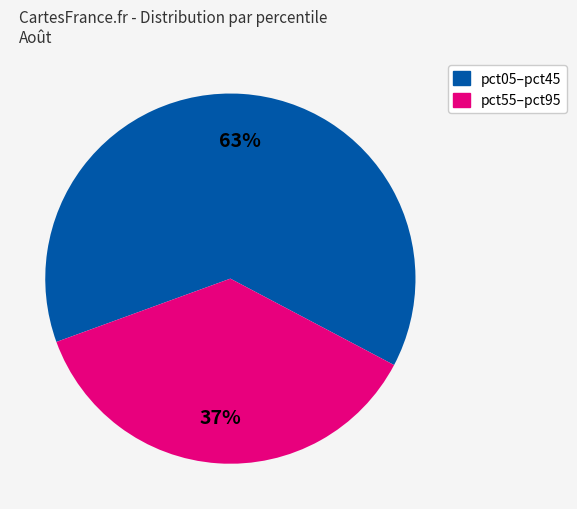

Does any single category account for the majority?

Yes